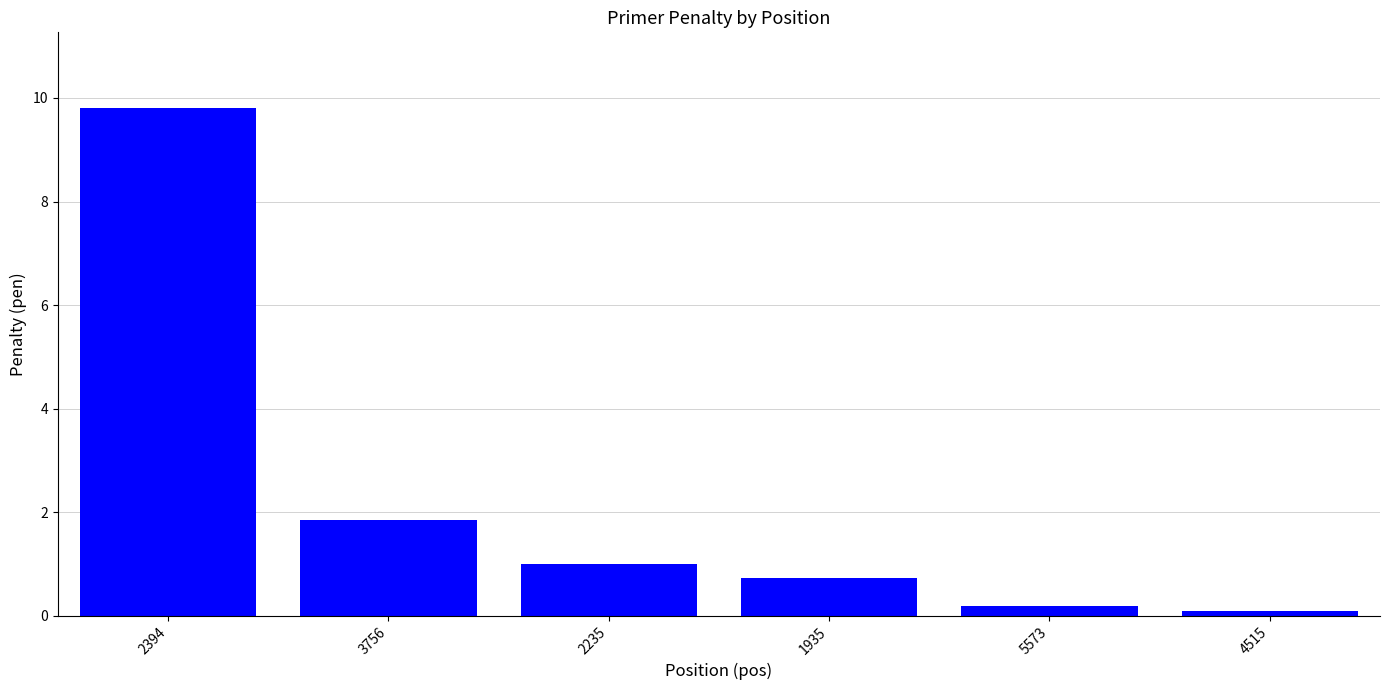

The chart shows a value of 0.1 at 4515. True or false?

True